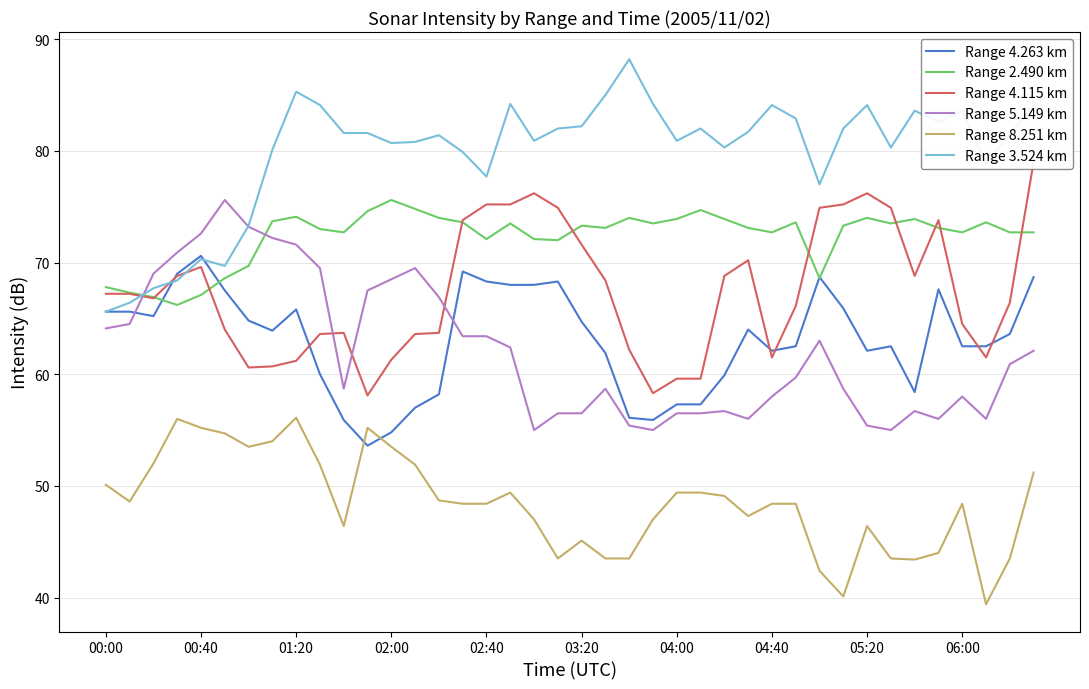

How many lines are shown in the chart?

6